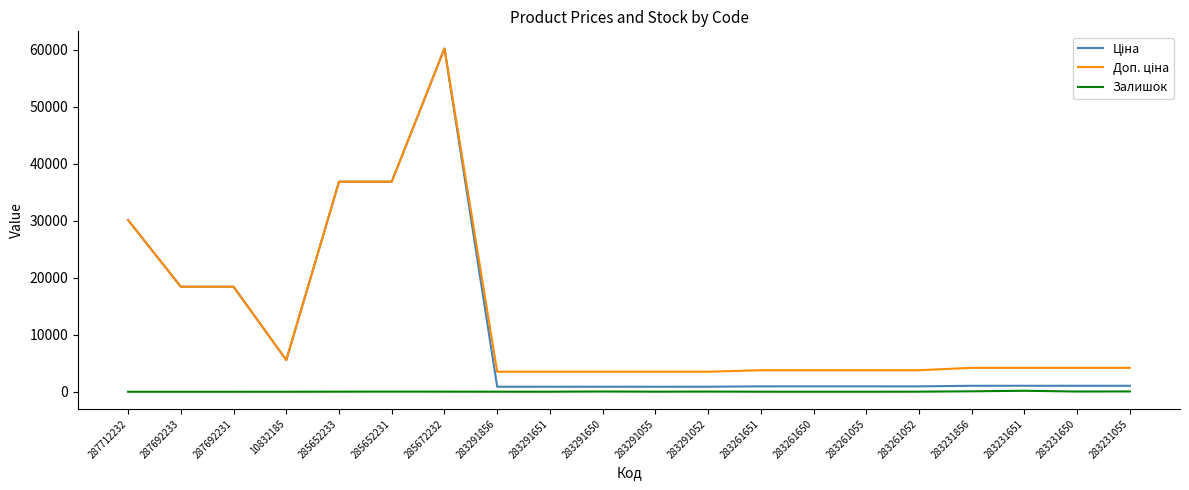

What is the maximum value shown in the chart?

60205.6